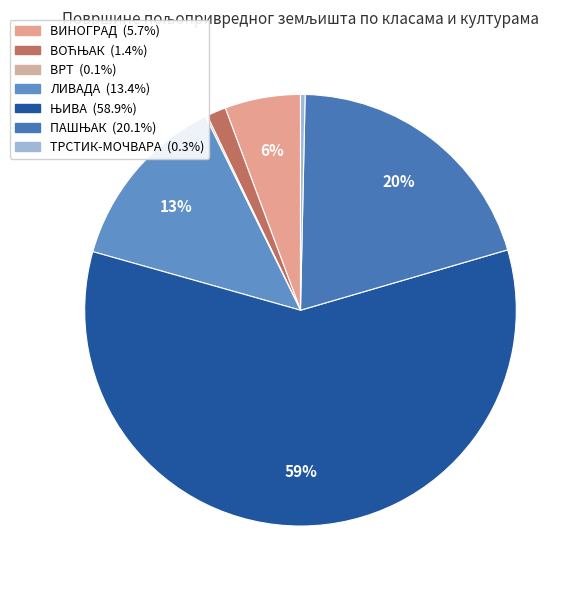

Does ЊИВА represent more than half of the total?

Yes